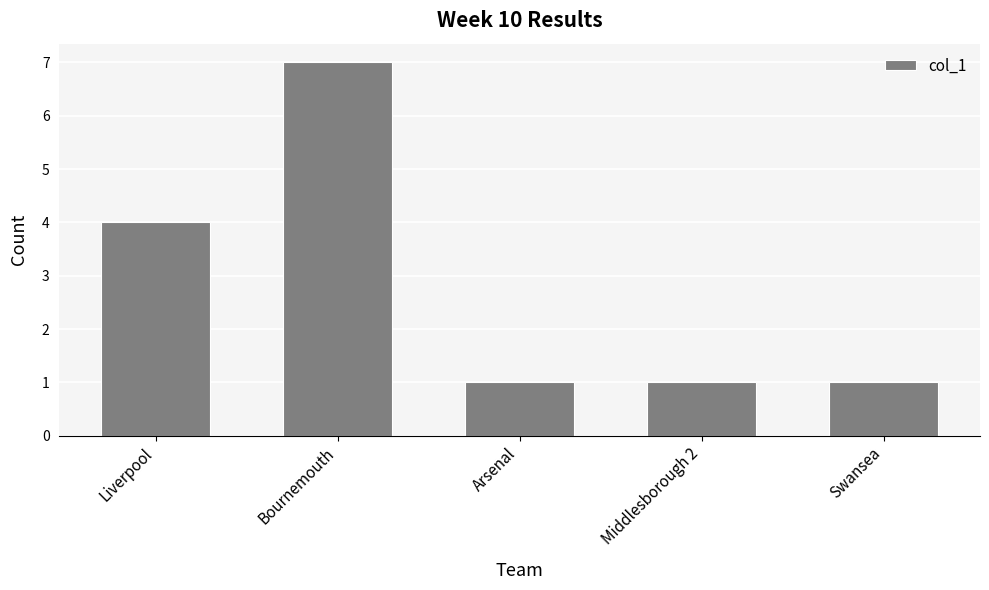

Reading left to right, what are all the values shown in this chart?

4	7	1	1	1